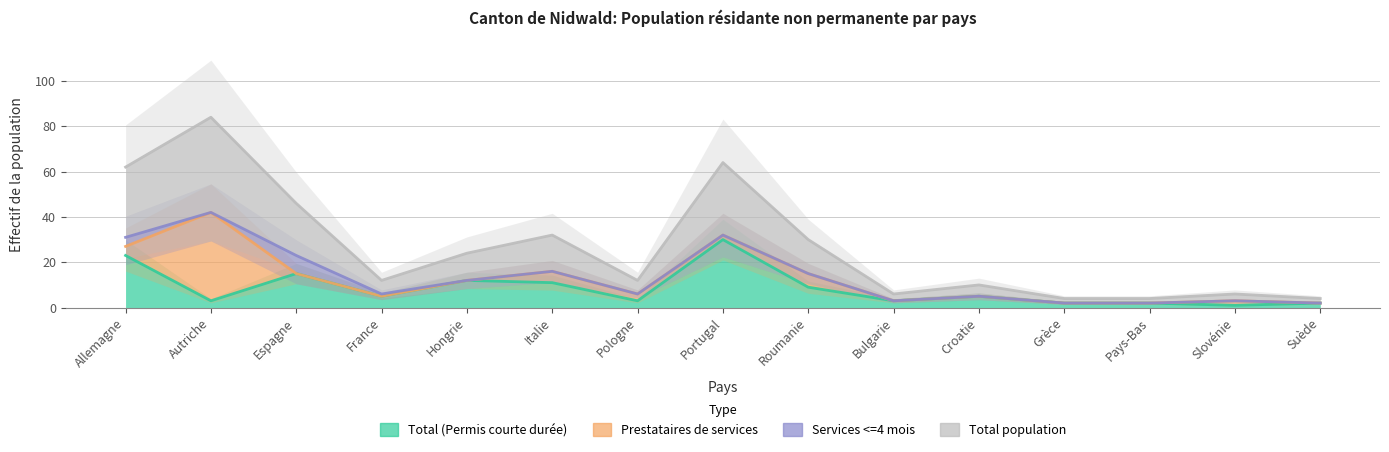

True or false: Total population has more than 0 points higher than both neighbors.

True